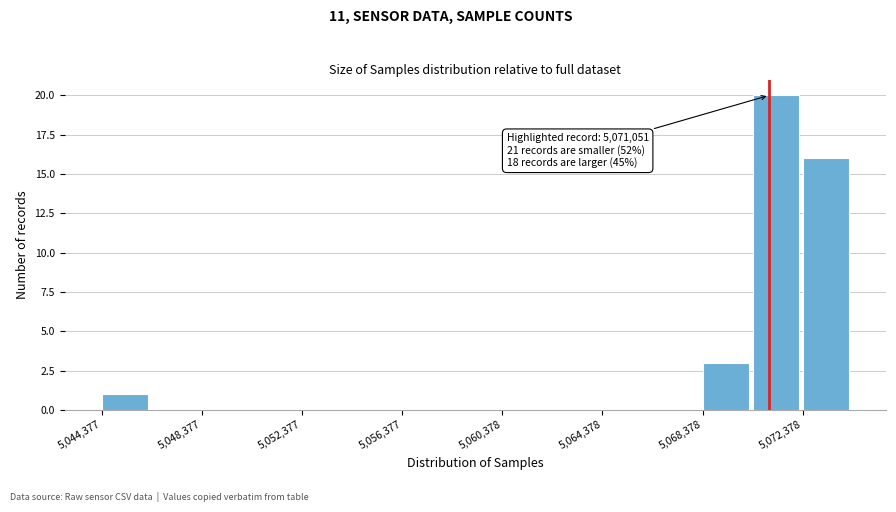

Over which range of the x-axis is the bar tallest?

5070500 to 5072500